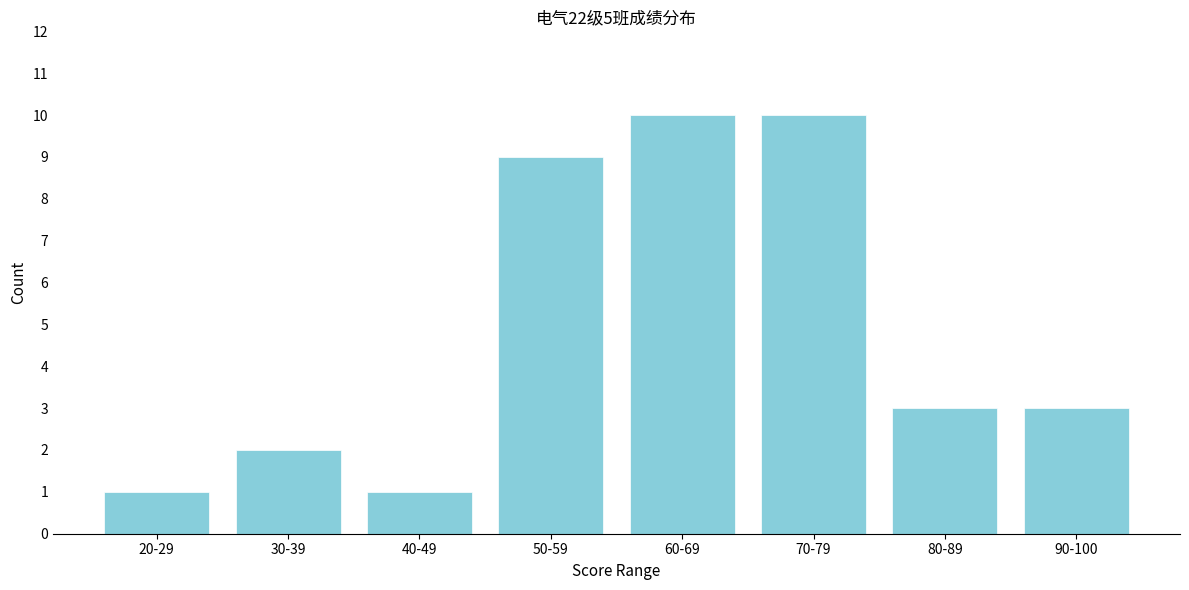

Reading left to right, list all the values displayed in this chart.

20-29=1	30-39=2	40-49=1	50-59=9	60-69=10	70-79=10	80-89=3	90-100=3